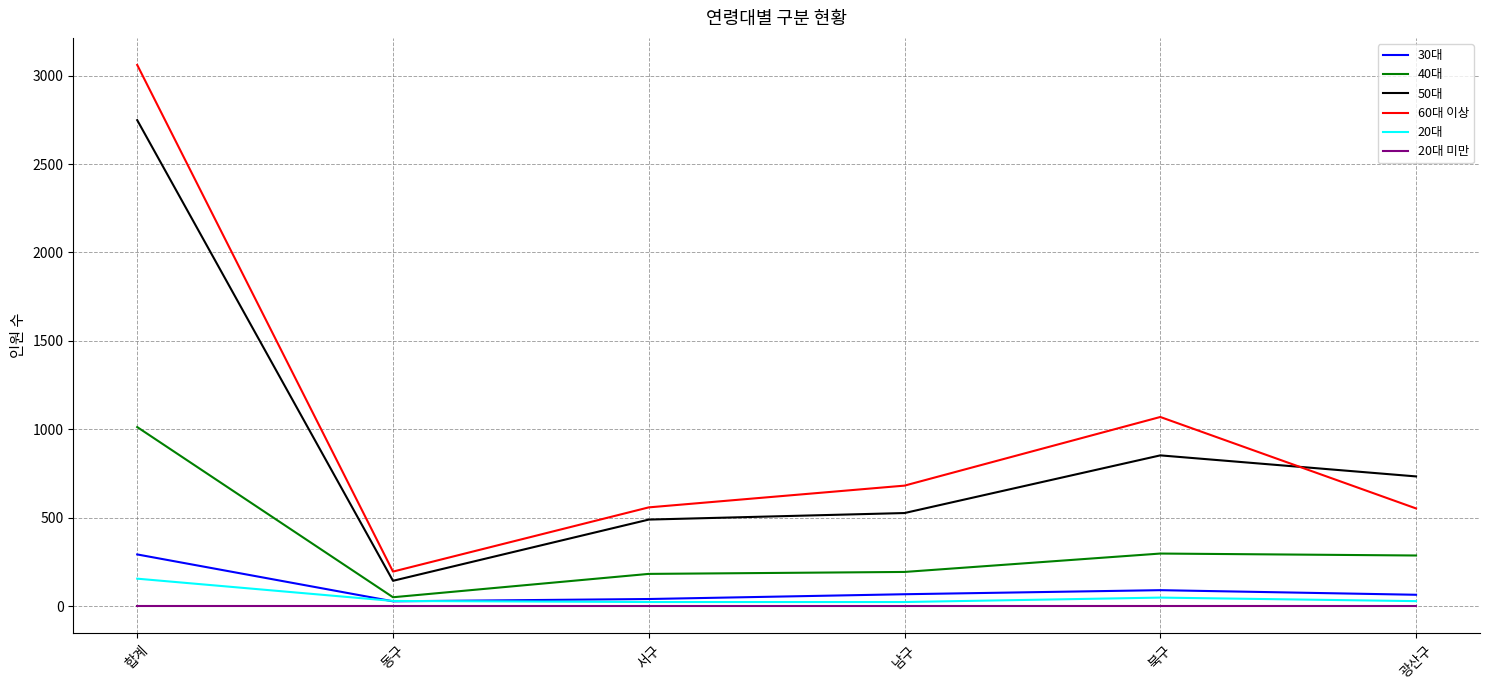

At 광산구, list the series in order from smallest to largest.

20대 미만, 20대, 30대, 40대, 60대 이상, 50대